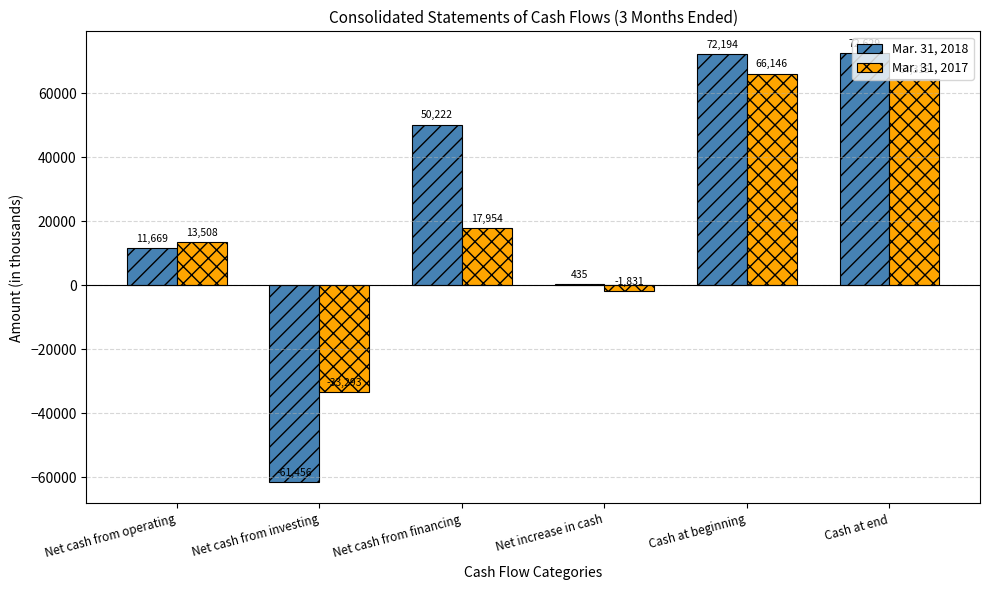

How many positive values does the Mar. 31, 2017 series have?

4